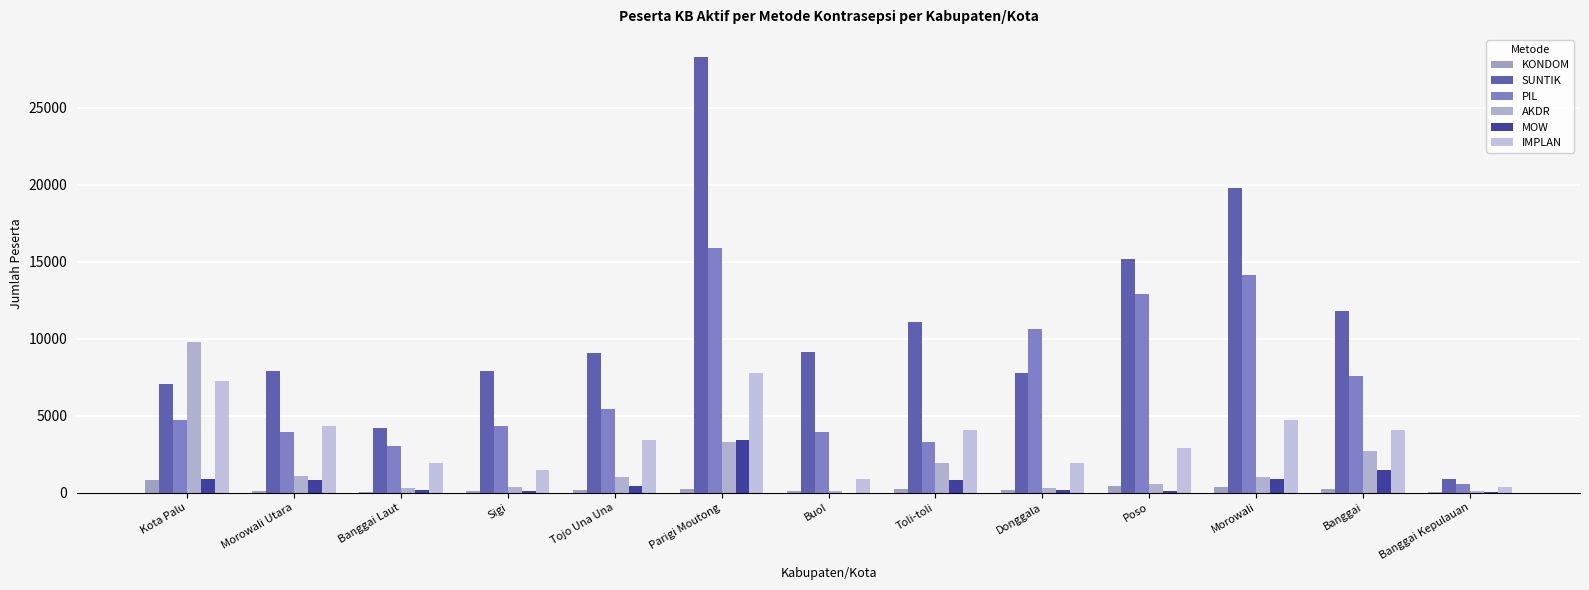

Which label corresponds to the smallest value in the chart?

Buol